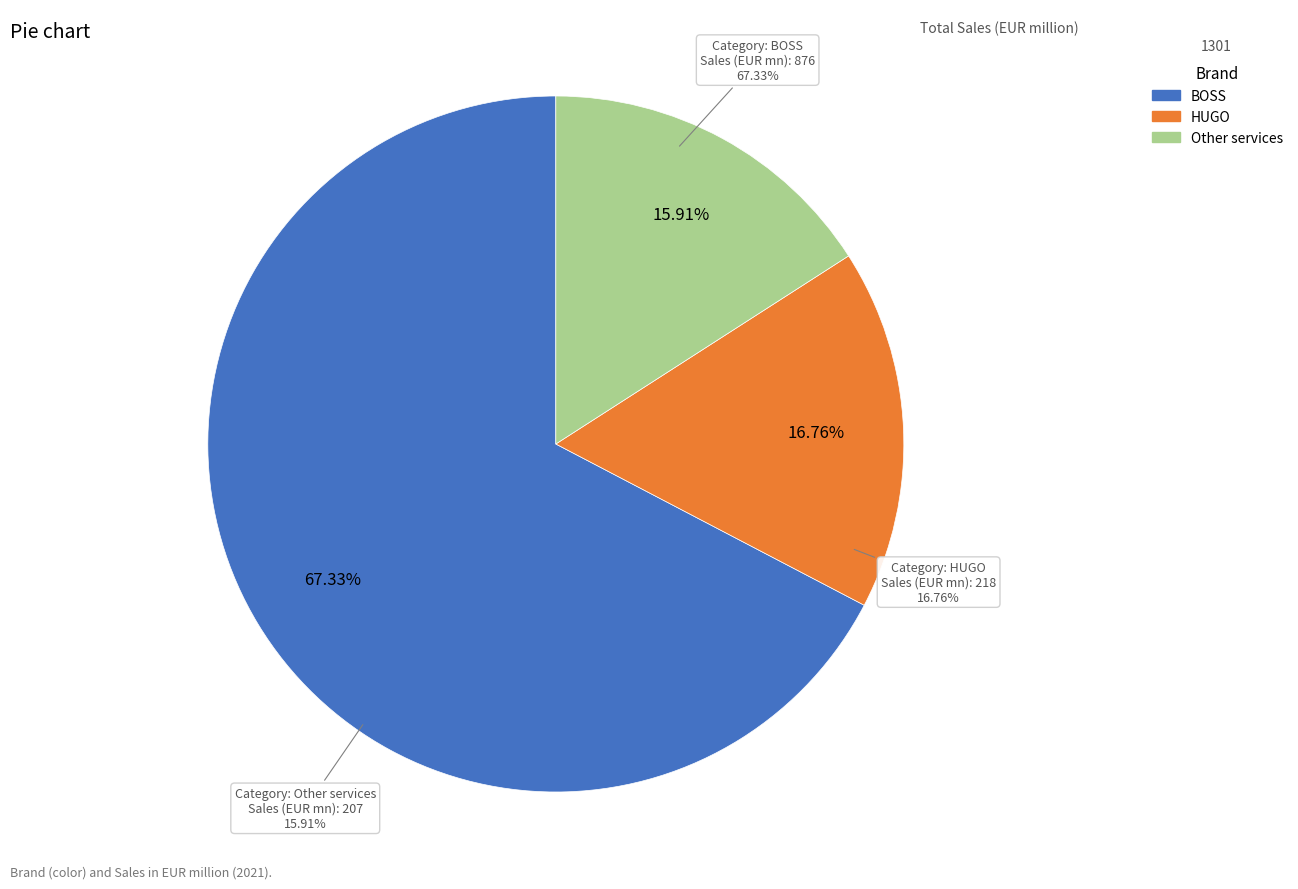

What percentage is NOT represented by BOSS?

32.7%